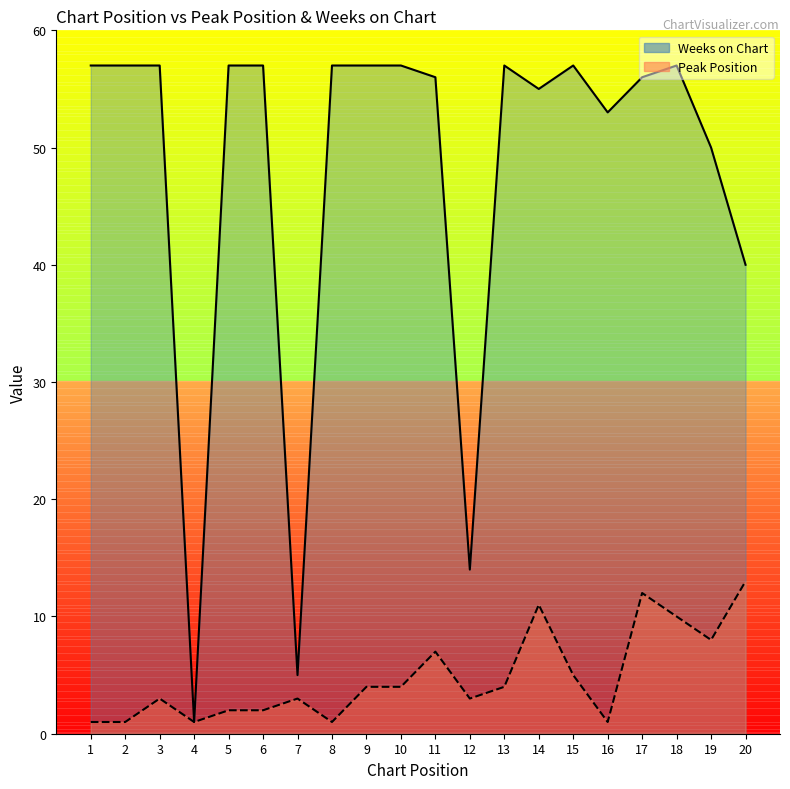

What is the minimum value for Peak Position?

1